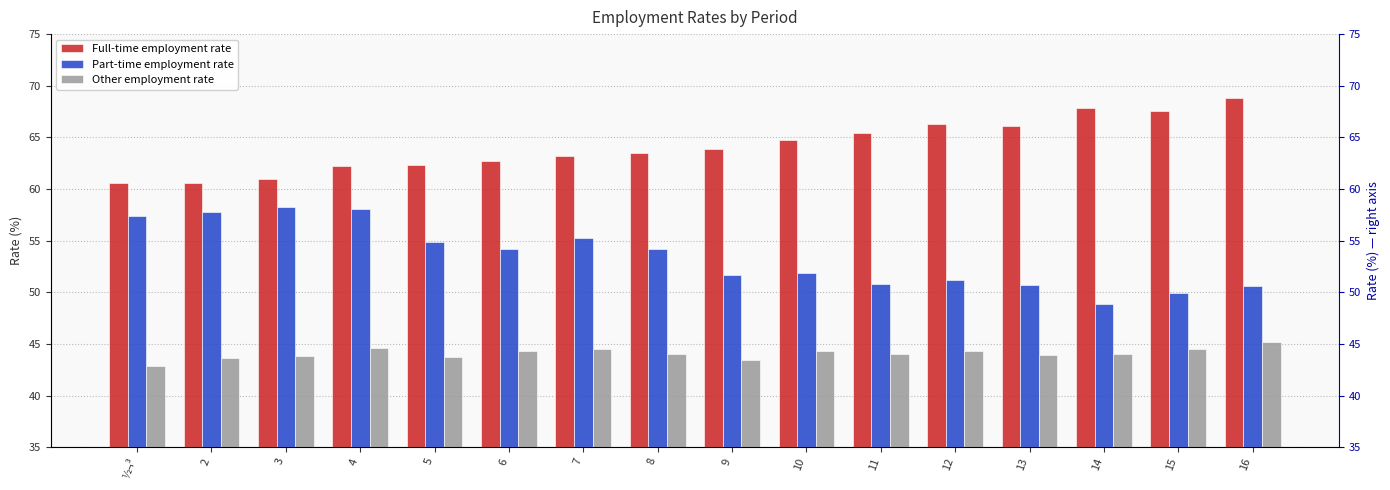

Rank the series by their average value, from lowest to highest.

Other employment rate, Part-time employment rate, Full-time employment rate